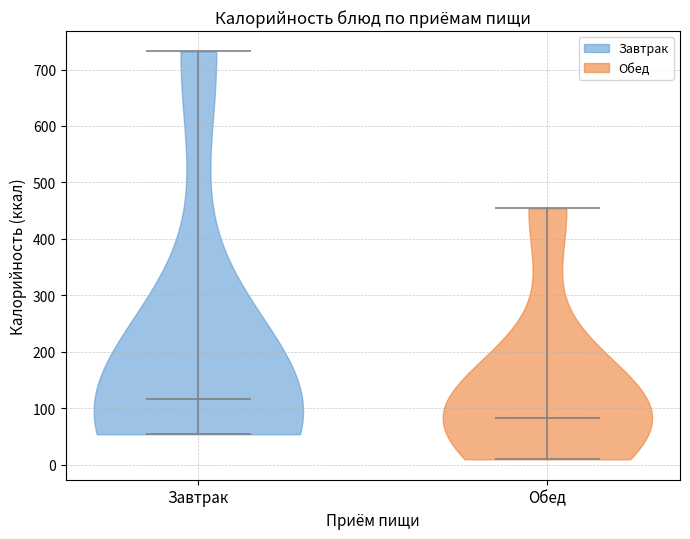

Reading left to right, read every violin against the y-axis: where its median line is, and the lowest and highest points it reaches. The values are not printed on the chart, so give them approximately, as read against the axis.

Завтрак: median line 120, lowest point 50, highest point 730
Обед: median line 80, lowest point 10, highest point 450